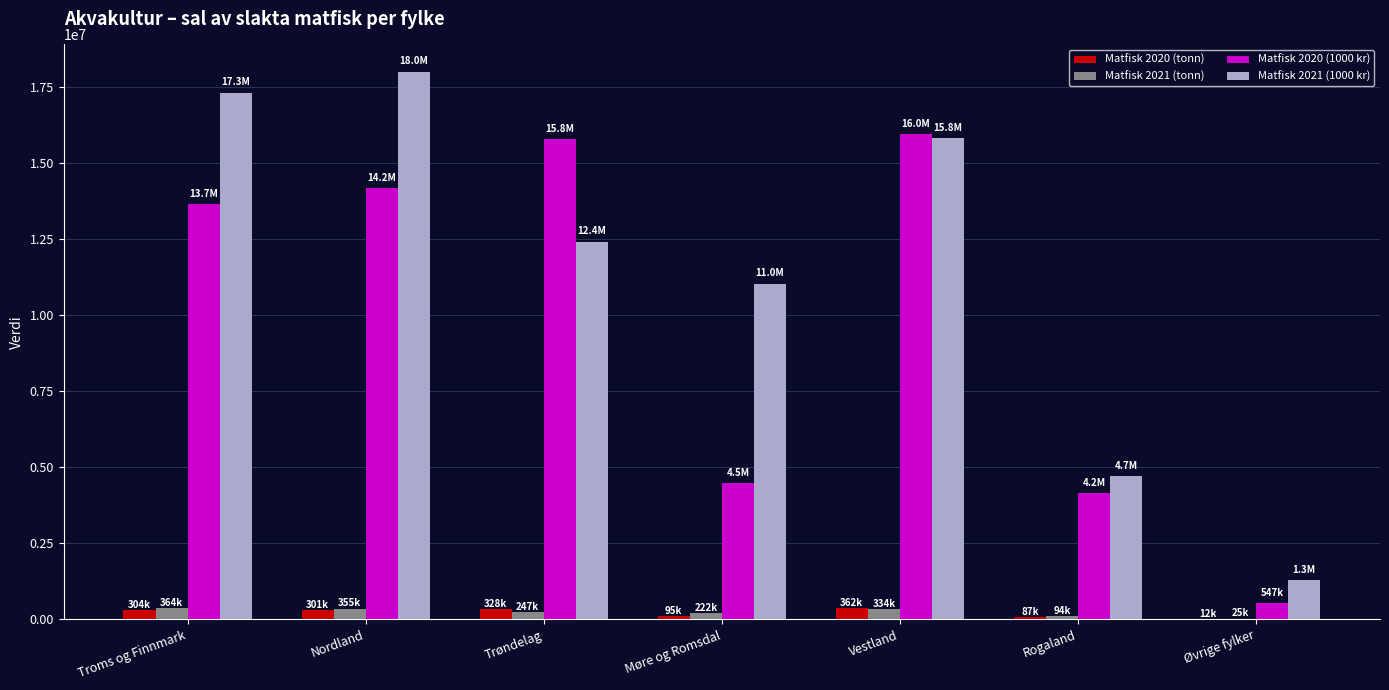

Between Møre og Romsdal and Vestland, which series saw the biggest shift?

Matfisk 2020 (1000 kr)